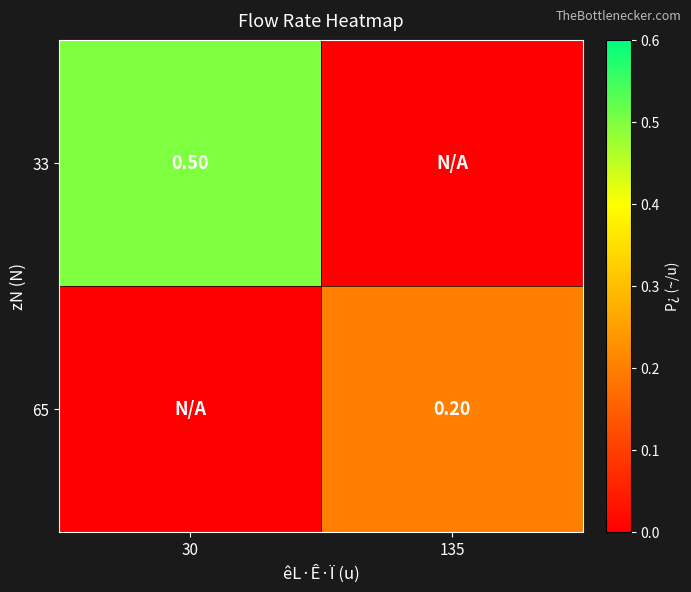

Rank the categories by 33 value from lowest to highest.

135, 30